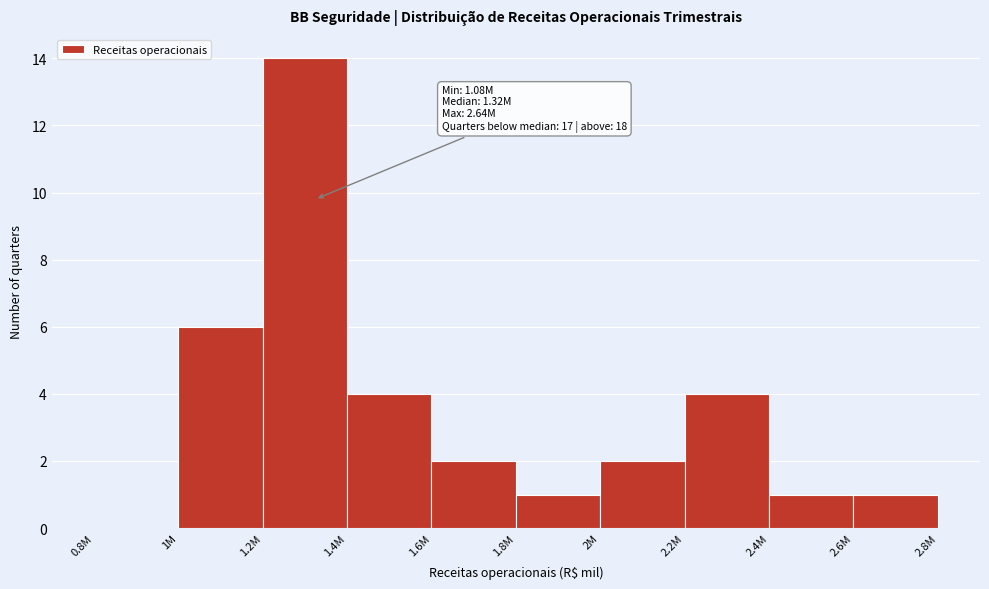

Reading right to left, what are all the values shown in this chart?

2.6M=1	2.4M=1	2.2M=4	2M=2	1.8M=1	1.6M=2	1.4M=4	1.2M=14	1M=6	0.8M=0